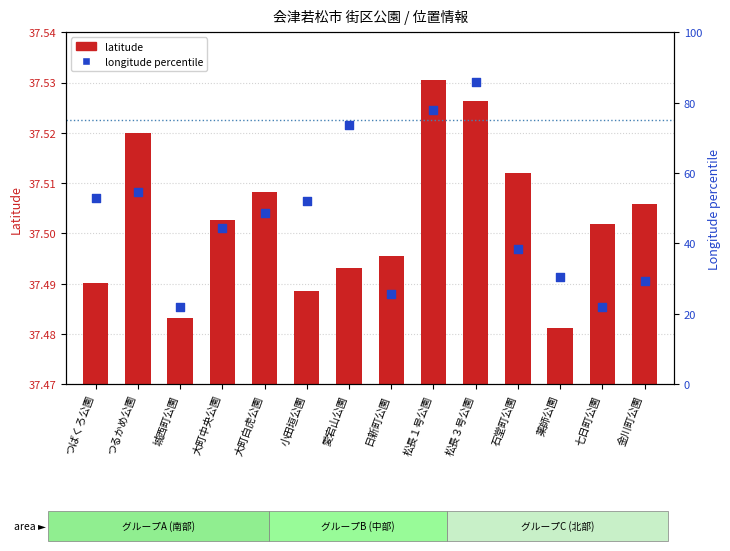

Is the value of longitude percentile at 松長３号公園 greater than the value of latitude at つるかめ公園?

Yes